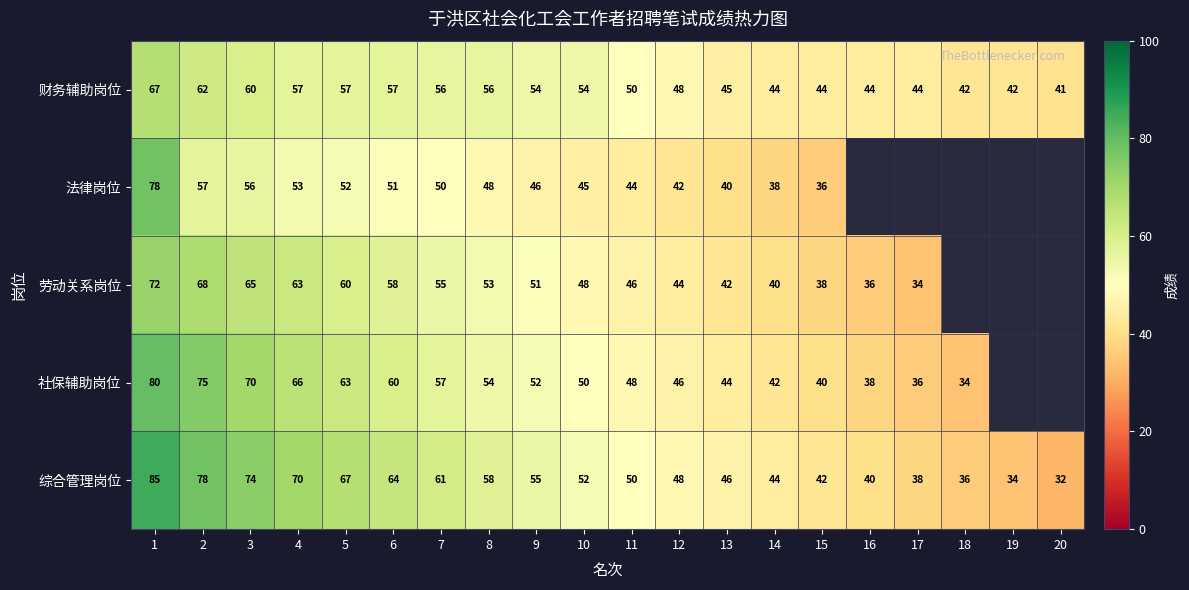

At which category does the chart reach its minimum across all series?

20